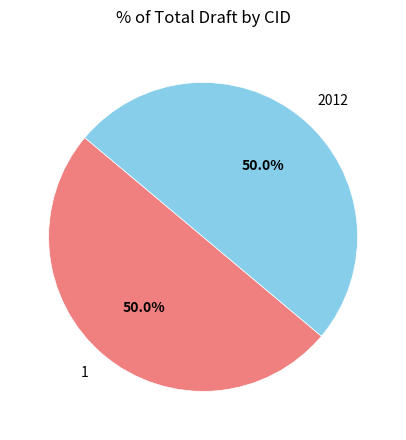

How many slices are in this pie chart?

2